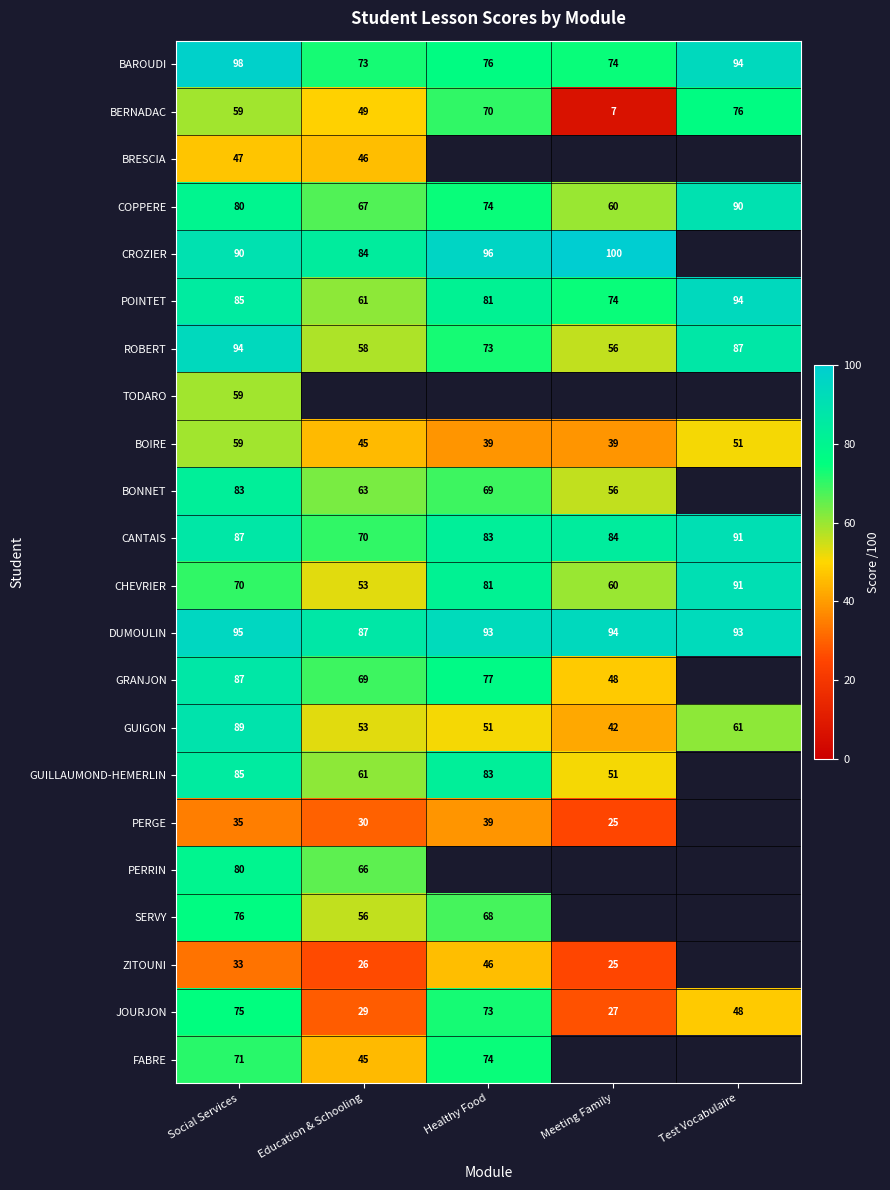

True or false: BOIRE has a value of 66.4 at Healthy Food.

False